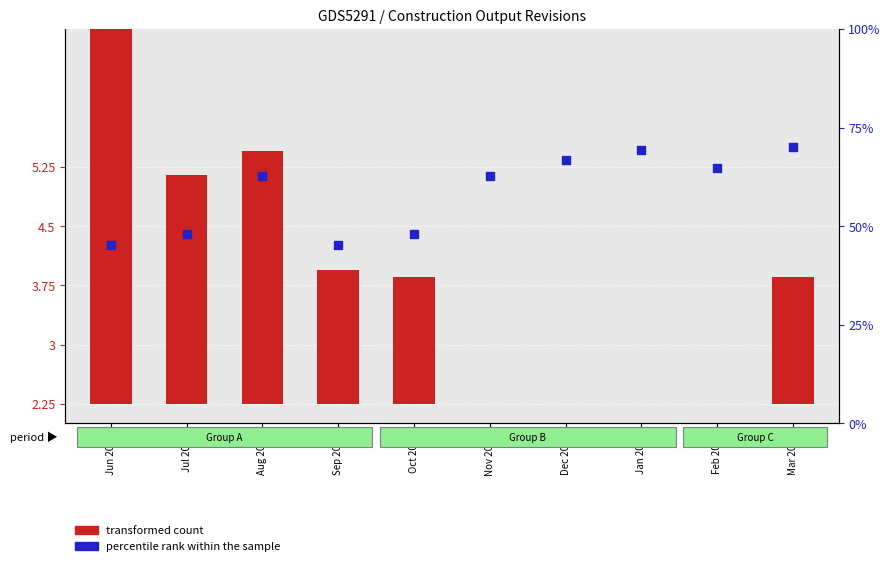

Which series has the largest total across all categories?

percentile rank within the sample